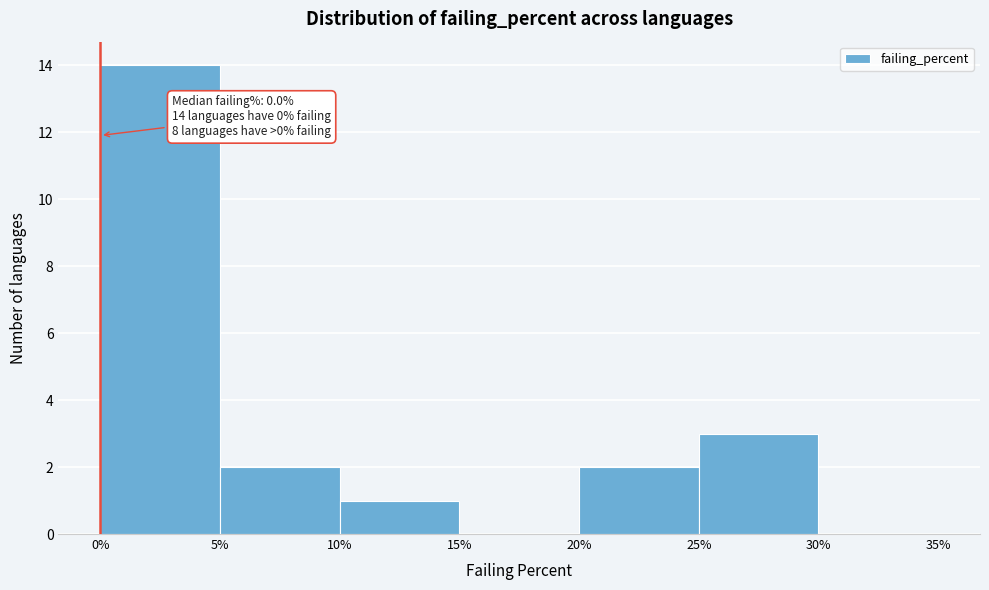

Which range on the x-axis has the tallest bar?

0% to 5%